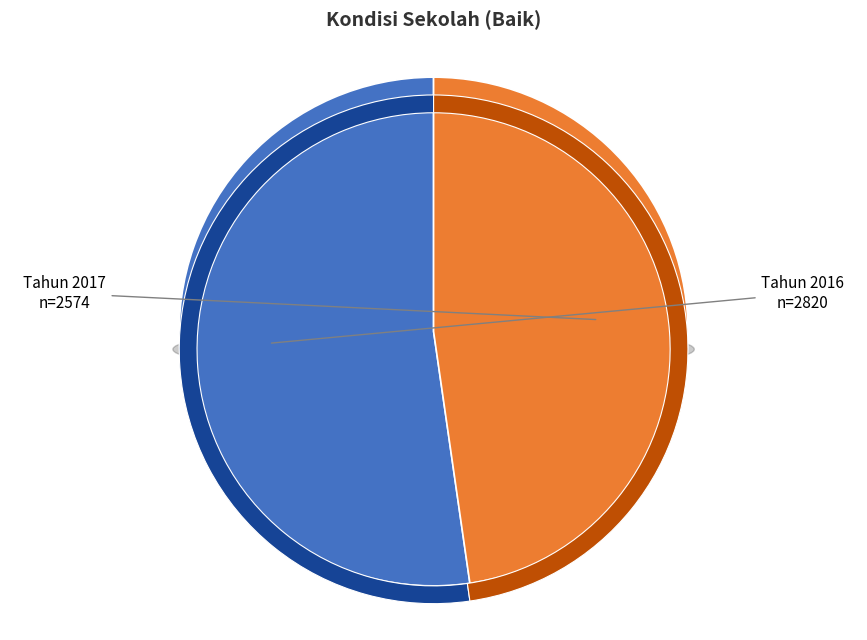

What is the smallest slice in the pie chart?

Tahun 2017